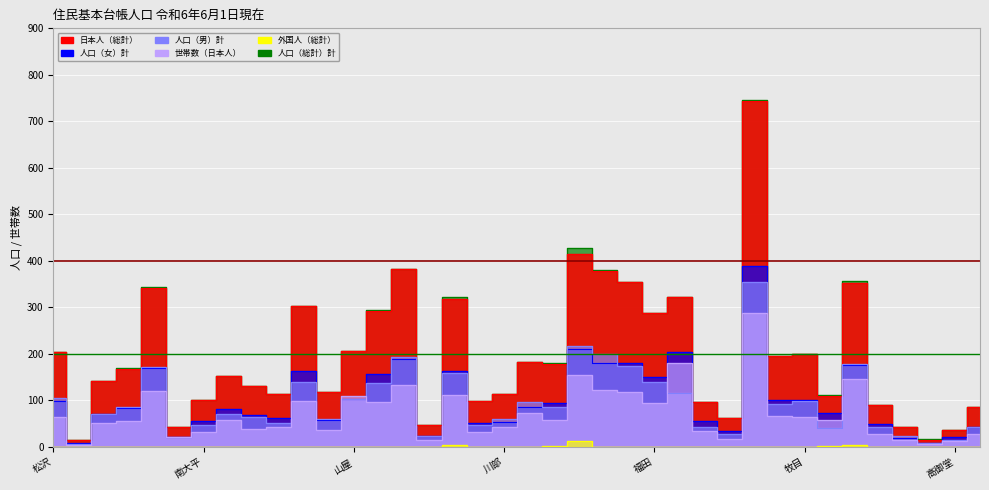

How many categories are shown in the chart?

38